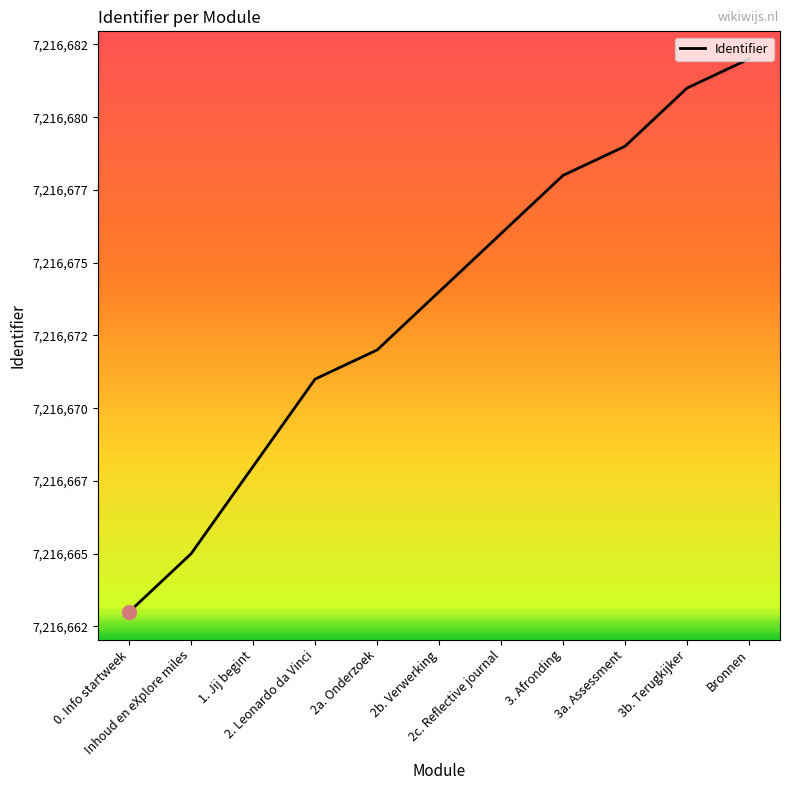

Reading left to right, transcribe all the data shown in this chart.

7216663	7216665	7216668	7216671	7216672	7216674	7216676	7216678	7216679	7216681	7216682